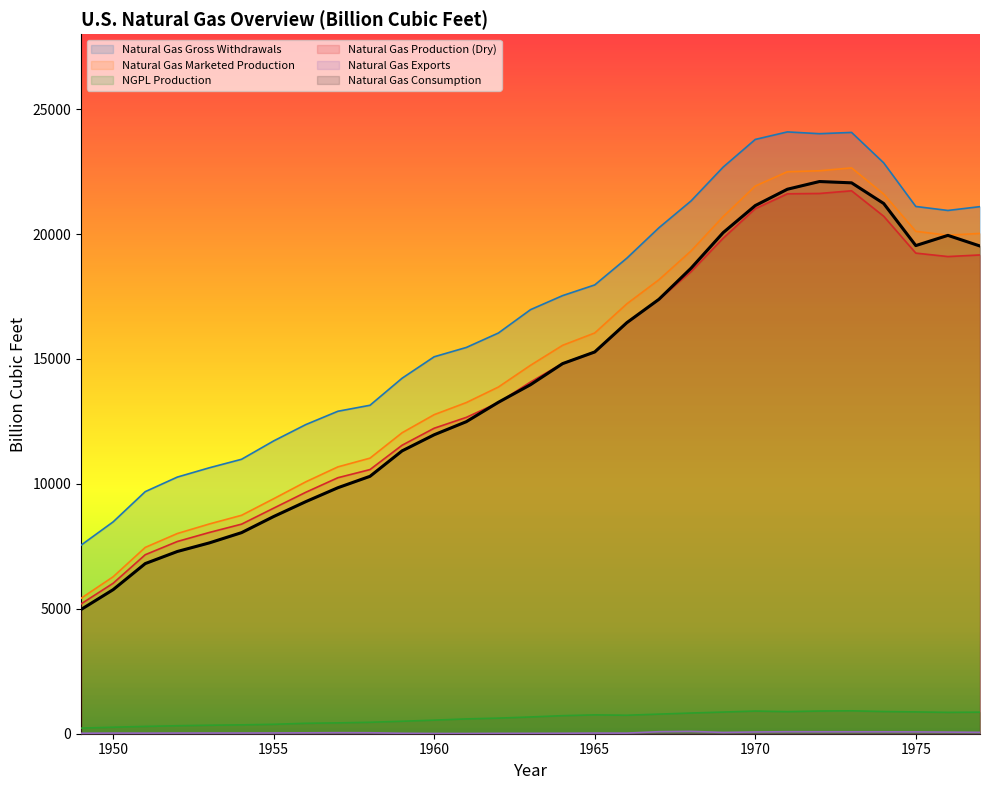

What is the value of the Natural Gas Exports point at the 17th from the left?

26.1